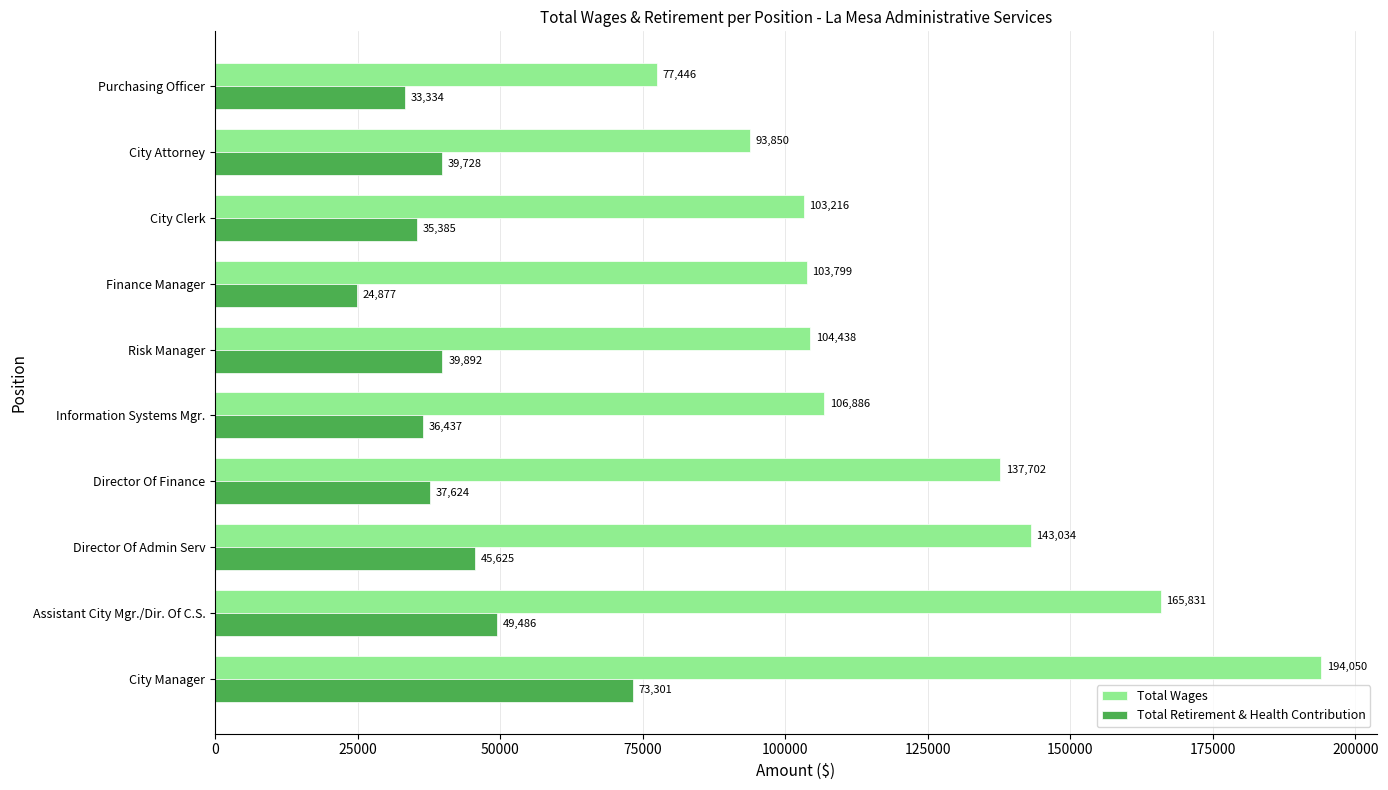

What is the maximum value for Total Wages?

194050